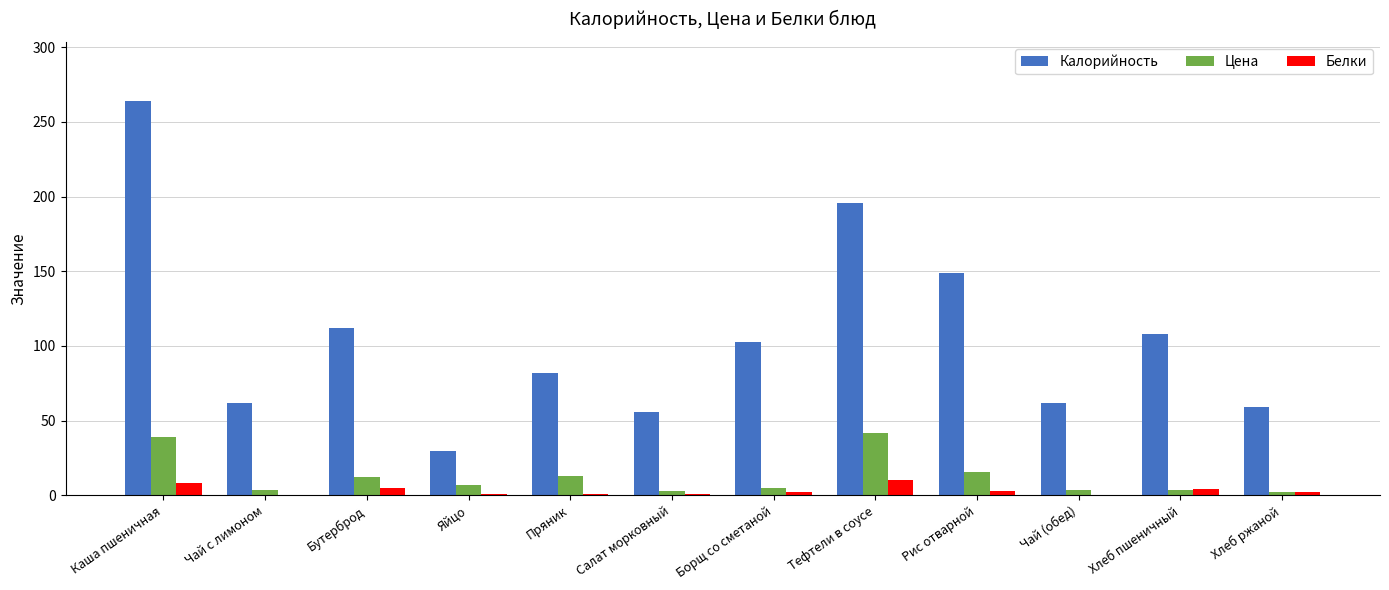

Count the number of categories in the chart.

12